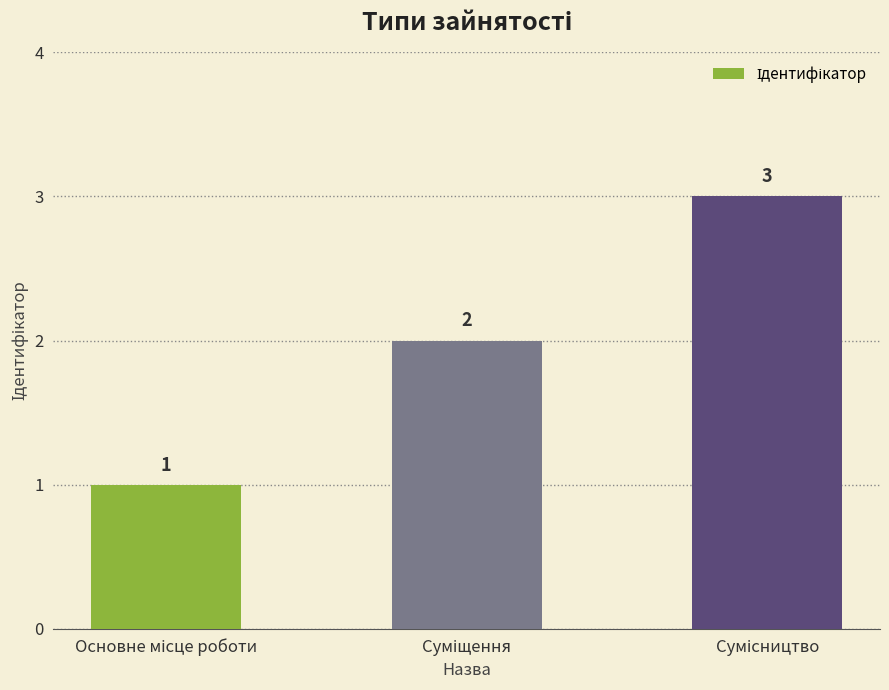

What is the greatest value displayed?

3